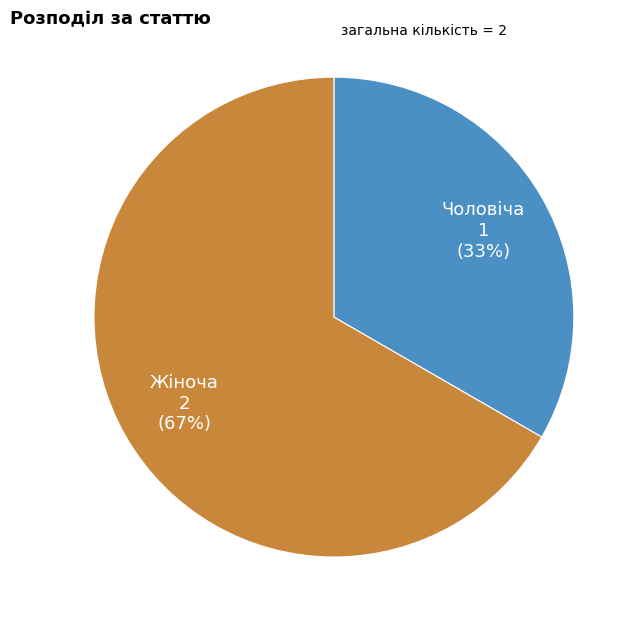

Does Жіноча represent more than half of the total?

Yes